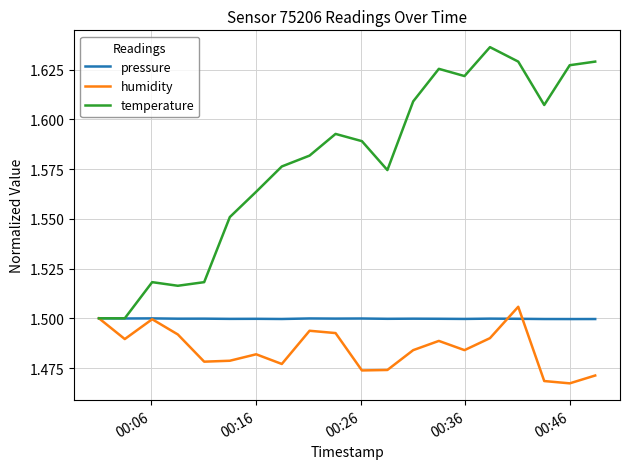

Rank the series by their average value, from highest to lowest.

temperature, pressure, humidity